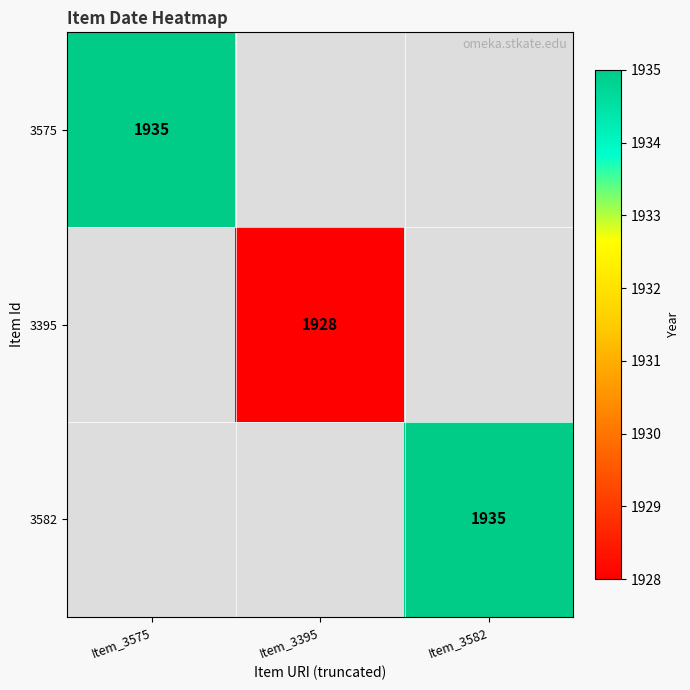

True or false: 3395 has a value of 1928 at Item_3395.

True